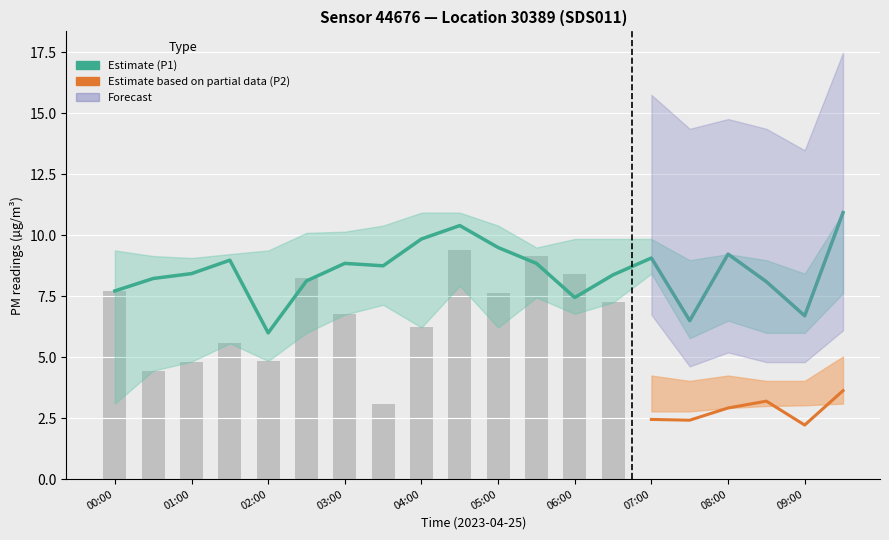

Where is P2 nearest to the value 3?

08:00